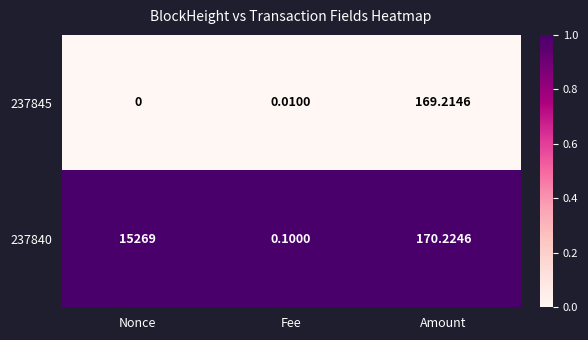

Which category has the lowest value in the 237845 series?

Nonce